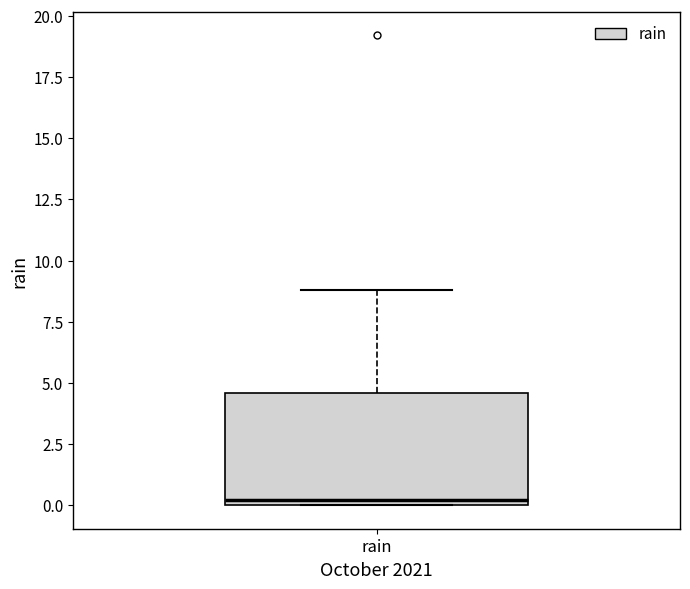

Read this box plot against the y-axis: the position of the median line, the range covered by the box, and the ends of both whiskers. The values are not printed on the chart, so give them approximately, as read against the axis.

median 0.0 (just above the box's lower edge), box 0.0 to 4.5, whiskers 0.0 to 9.0